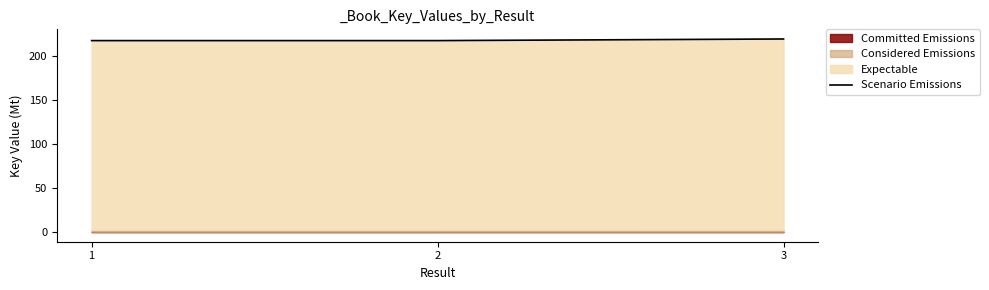

What is the change in value from 1 to 3?

+1.8